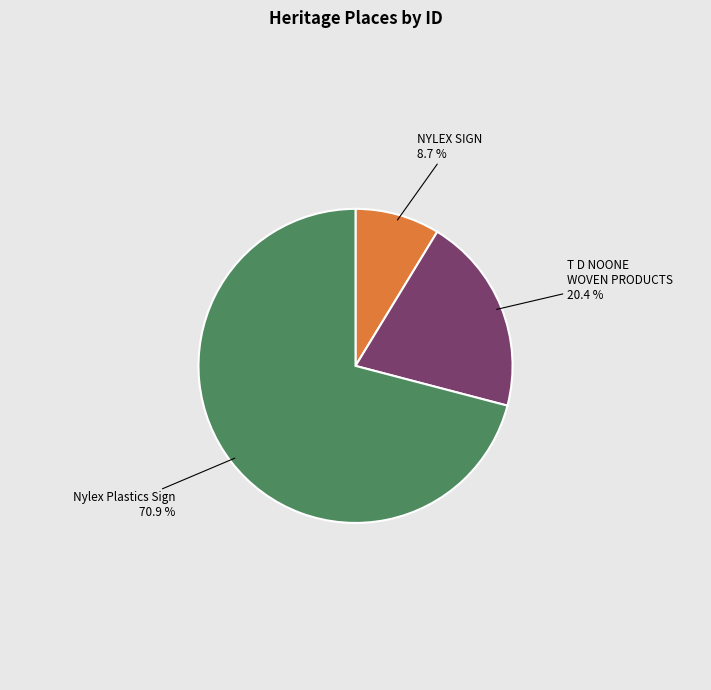

To the nearest percent, what is the difference between the largest and smallest slice percentages?

62%